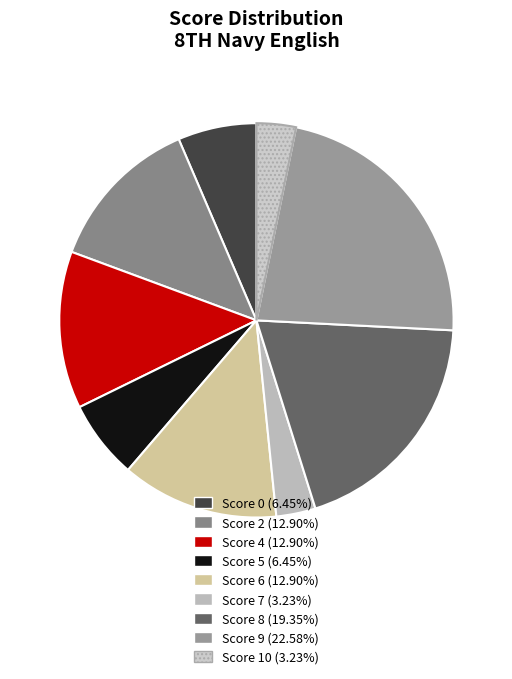

How many slices are in this pie chart?

9